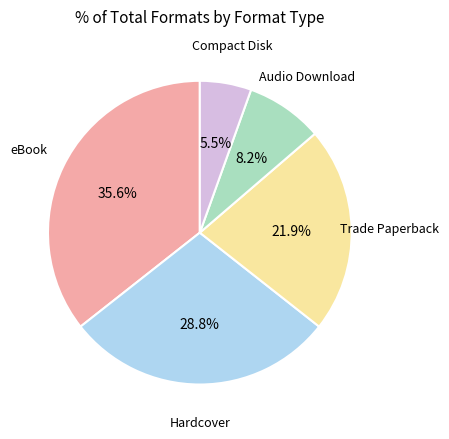

Does any single category account for the majority?

No